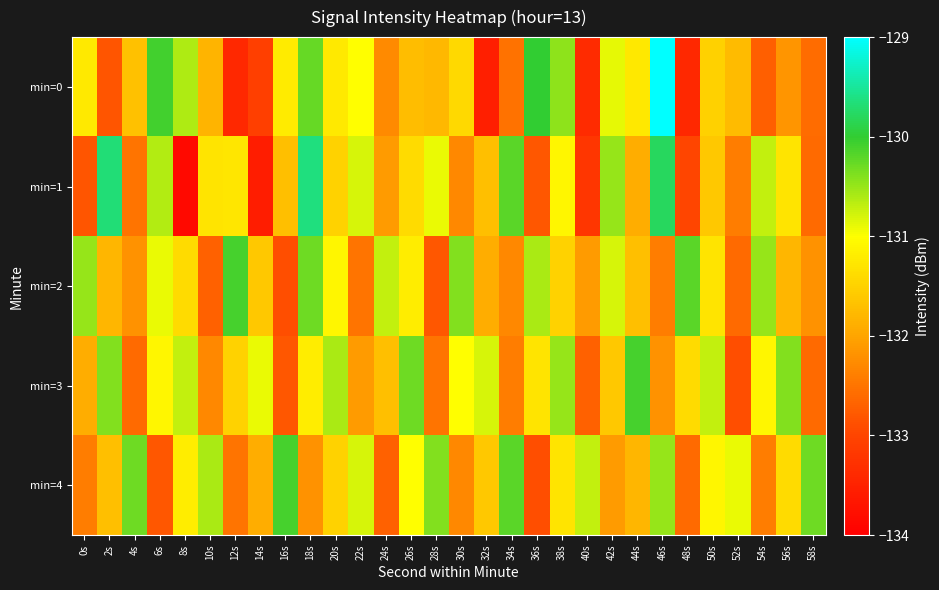

Reading left to right, what are all the values shown in this chart?

min=0: 0s=-131.2	2s=-132.8	4s=-131.7	6s=-130.1	8s=-130.6	10s=-131.8	12s=-133.4	14s=-133.1	16s=-131.2	18s=-130.3	20s=-131.2	22s=-131.0	24s=-132.3	26s=-131.7	28s=-131.8	30s=-131.4	32s=-133.5	34s=-132.5	36s=-130.0	38s=-130.5	40s=-133.4	42s=-130.9	44s=-131.3	46s=-129.0	48s=-133.4	50s=-131.5	52s=-131.7	54s=-132.7	56s=-132.2	58s=-132.6
min=1: 0s=-132.8	2s=-129.7	4s=-132.5	6s=-130.6	8s=-133.9	10s=-131.3	12s=-131.3	14s=-133.6	16s=-131.7	18s=-129.6	20s=-131.5	22s=-130.8	24s=-132.1	26s=-131.4	28s=-130.9	30s=-132.3	32s=-131.7	34s=-130.2	36s=-132.8	38s=-131.1	40s=-133.2	42s=-130.5	44s=-131.9	46s=-129.8	48s=-133.0	50s=-131.6	52s=-132.4	54s=-130.7	56s=-131.3	58s=-132.6
min=2: 0s=-130.5	2s=-131.8	4s=-132.2	6s=-130.9	8s=-131.4	10s=-132.7	12s=-130.1	14s=-131.6	16s=-132.9	18s=-130.3	20s=-131.1	22s=-132.5	24s=-130.7	26s=-131.2	28s=-132.8	30s=-130.4	32s=-131.9	34s=-132.3	36s=-130.6	38s=-131.5	40s=-132.1	42s=-130.8	44s=-131.7	46s=-132.4	48s=-130.2	50s=-131.3	52s=-132.6	54s=-130.5	56s=-131.8	58s=-132.2
min=3: 0s=-131.9	2s=-130.4	4s=-132.6	6s=-131.1	8s=-130.7	10s=-132.3	12s=-131.5	14s=-130.9	16s=-132.8	18s=-131.2	20s=-130.6	22s=-132.1	24s=-131.7	26s=-130.3	28s=-132.5	30s=-131.0	32s=-130.8	34s=-132.4	36s=-131.3	38s=-130.5	40s=-132.7	42s=-131.6	44s=-130.1	46s=-132.2	48s=-131.4	50s=-130.7	52s=-132.9	54s=-131.1	56s=-130.4	58s=-132.6
min=4: 0s=-132.4	2s=-131.7	4s=-130.3	6s=-132.8	8s=-131.2	10s=-130.6	12s=-132.5	14s=-131.9	16s=-130.1	18s=-132.2	20s=-131.5	22s=-130.8	24s=-132.7	26s=-131.0	28s=-130.4	30s=-132.3	32s=-131.6	34s=-130.2	36s=-132.9	38s=-131.3	40s=-130.7	42s=-132.1	44s=-131.8	46s=-130.5	48s=-132.6	50s=-131.1	52s=-130.9	54s=-132.4	56s=-131.4	58s=-130.3